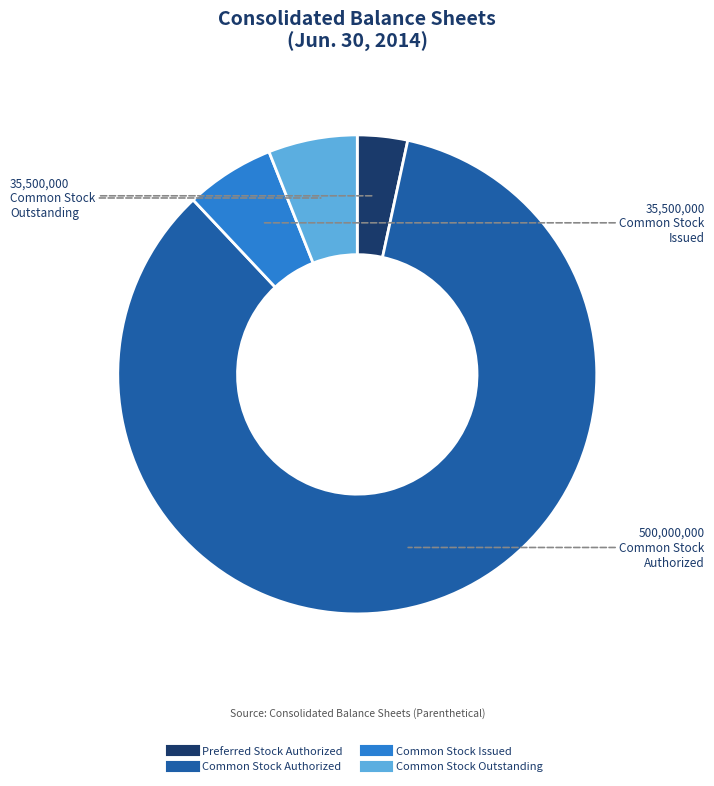

Which has a higher value, Common Stock Authorized or Common Stock Issued?

Common Stock Authorized